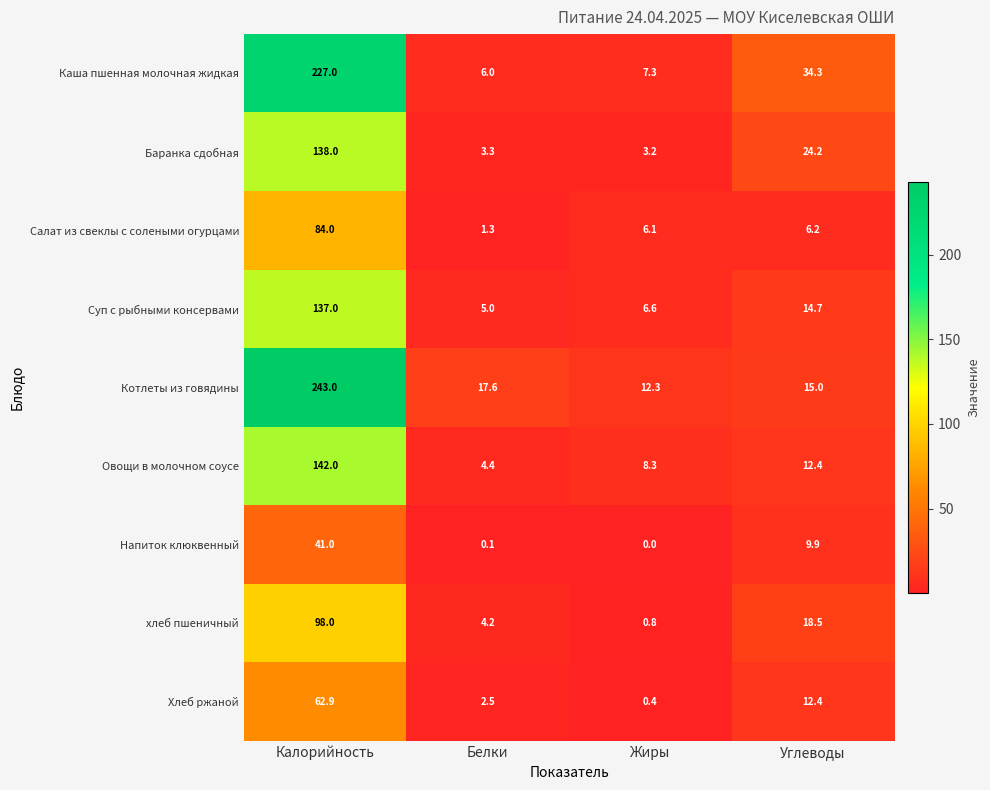

Is it true that Суп с рыбными консервами equals 14.7 at Углеводы?

True